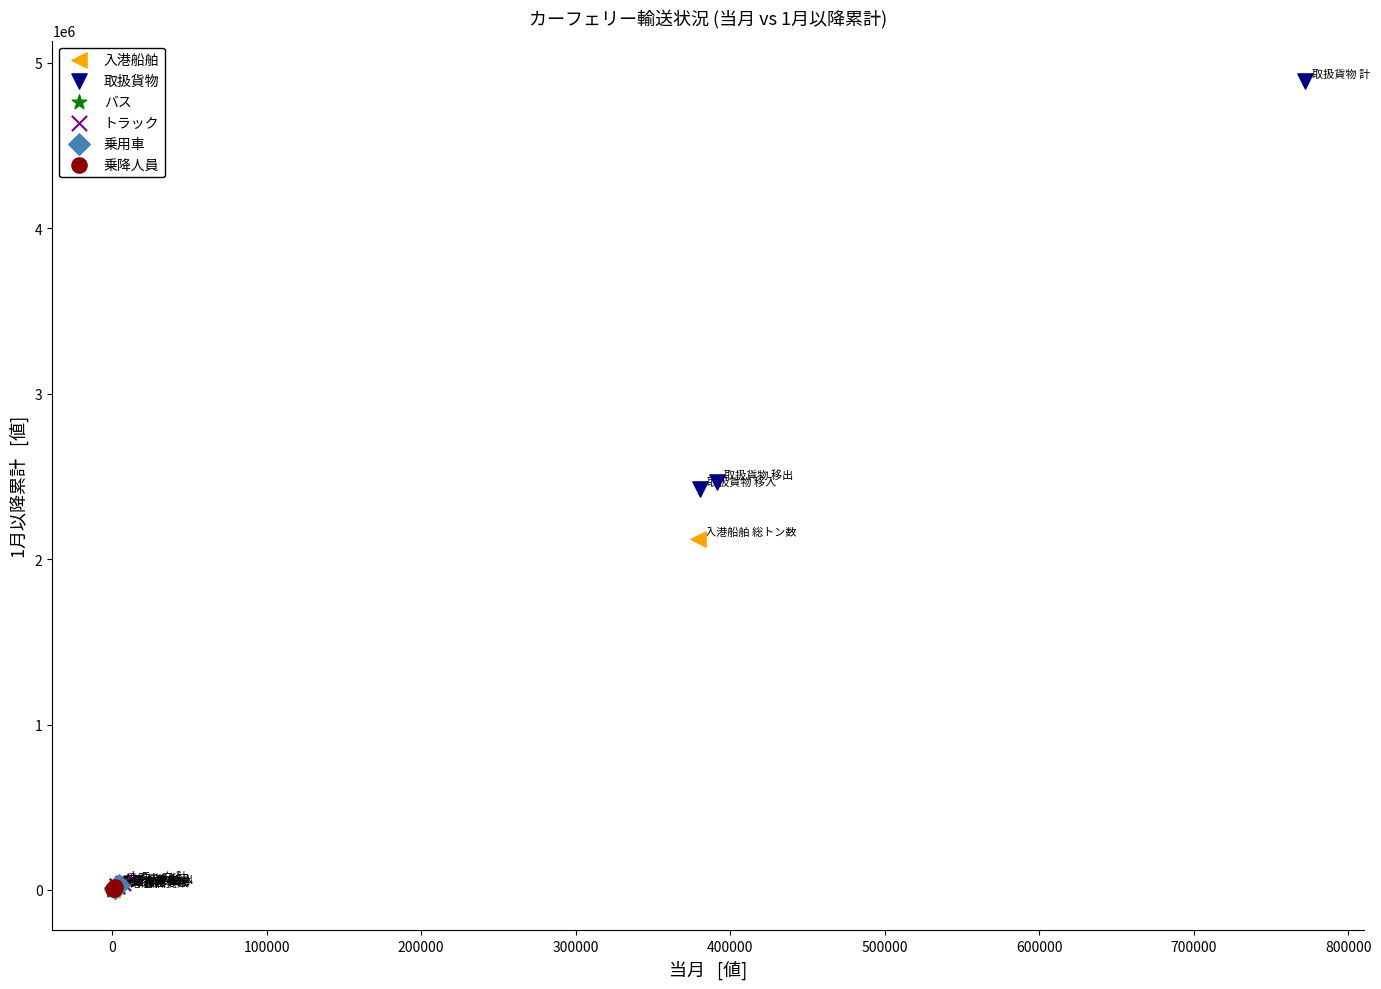

What are all the series names shown in the legend?

入港船舶, 取扱貨物, バス, トラック, 乗用車, 乗降人員